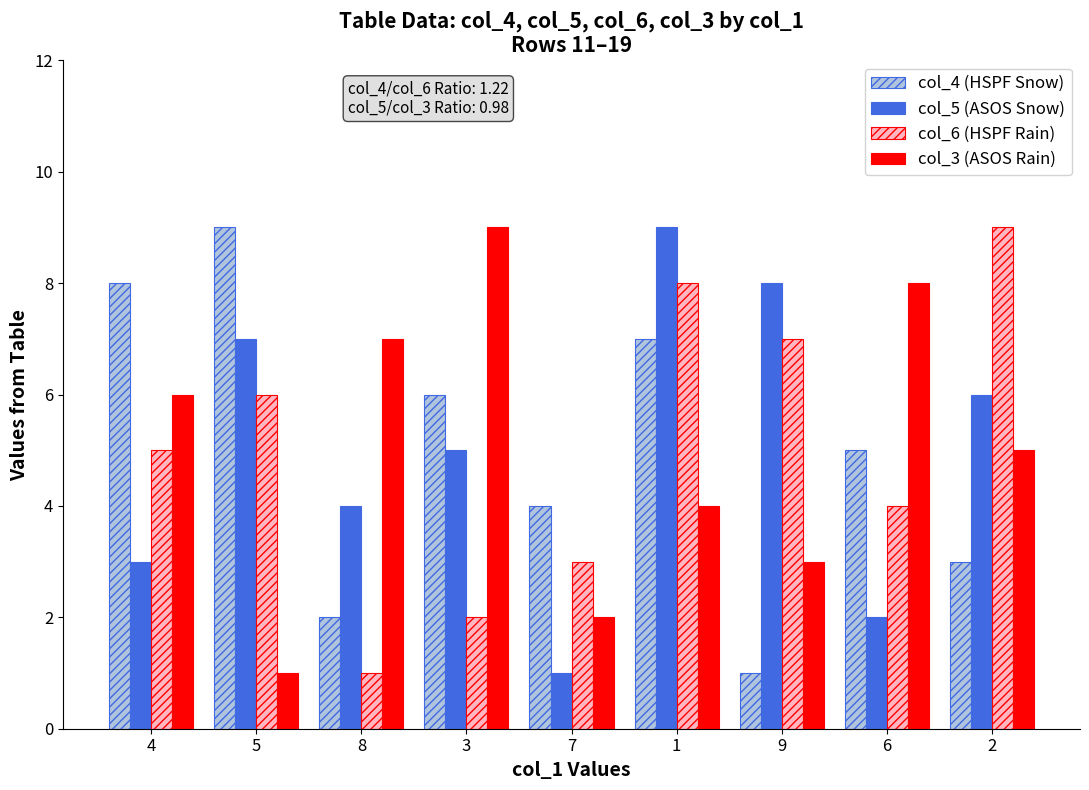

What is the greatest value displayed?

9